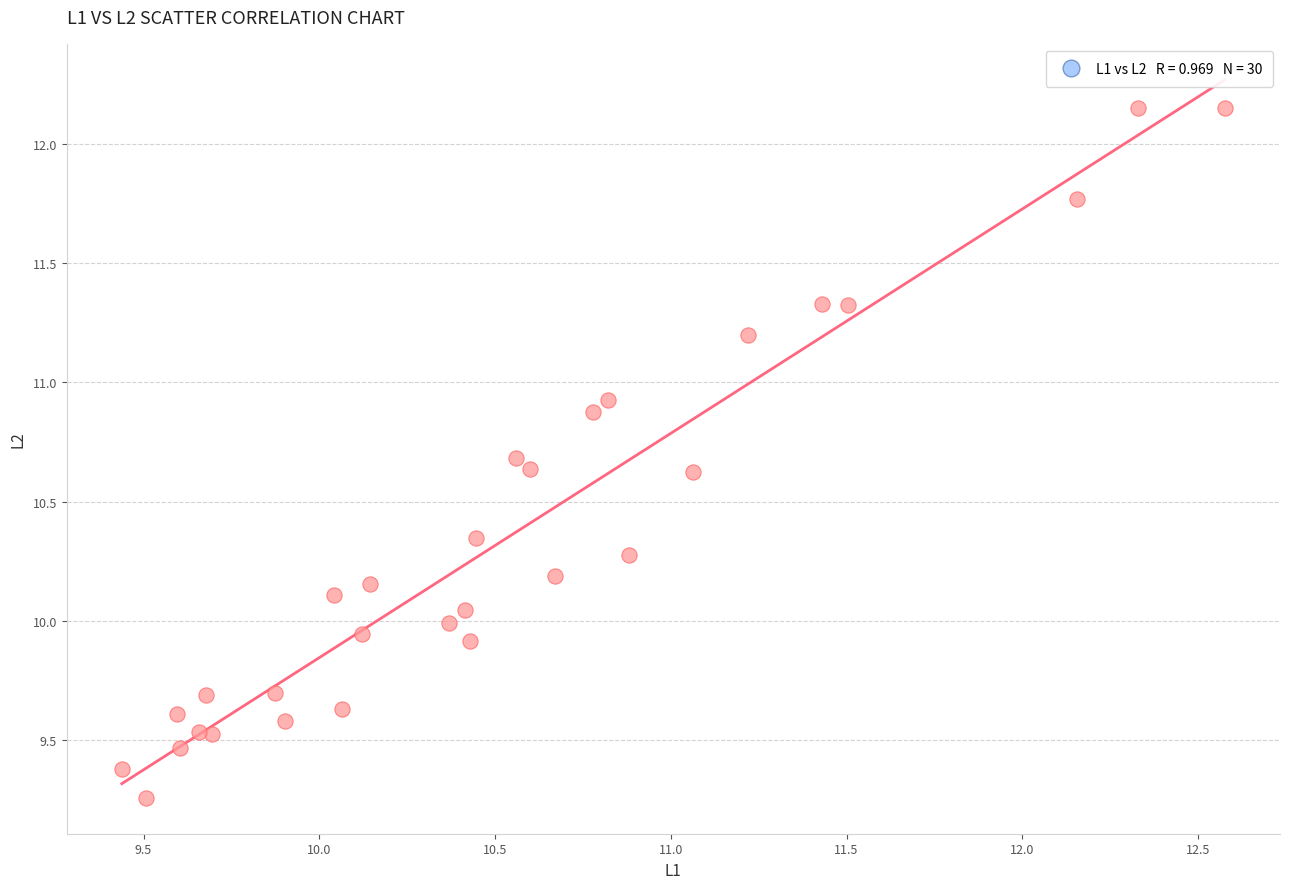

What is the range of Y values (max minus min)?

2.9